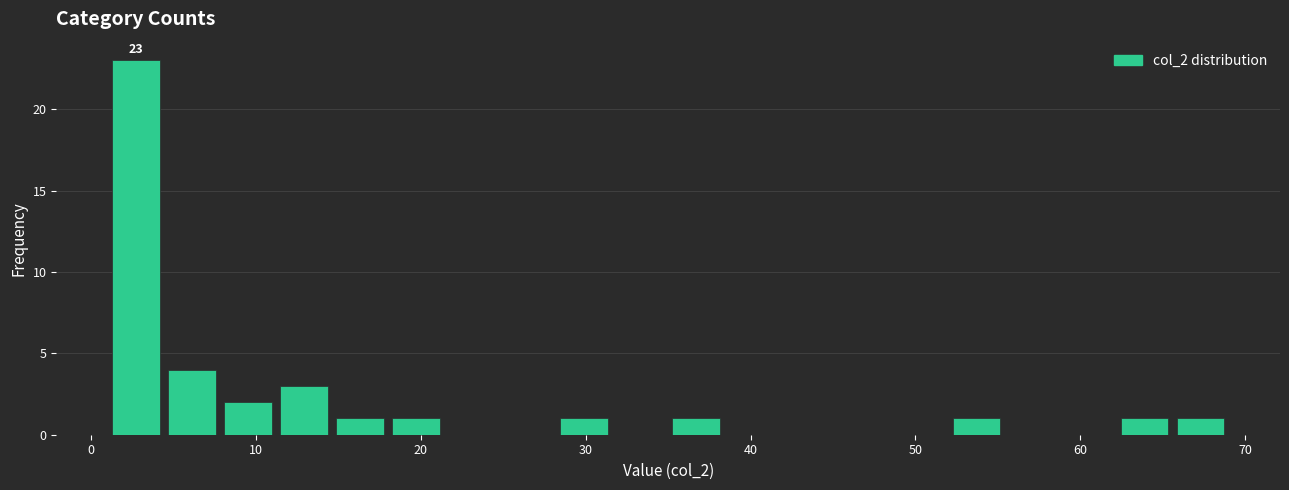

Read against the x-axis, roughly where is the centre of the tallest bar?

3